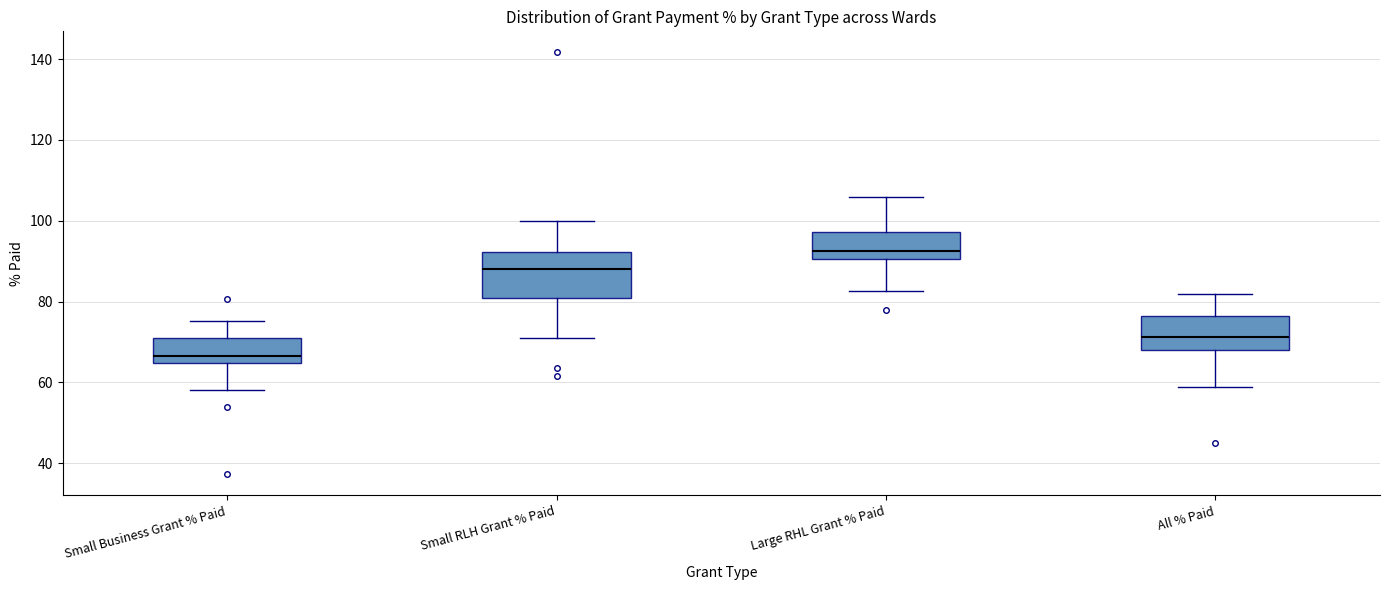

Reading left to right, transcribe this box plot: for each box, give where its median line is, the range the box spans, and where its two whiskers end, as read against the y-axis. The values are not printed on the chart, so give them approximately, as read against the axis.

Small Business Grant % Paid: median 66, box 64 to 72, whiskers 58 to 76
Small RLH Grant % Paid: median 88, box 80 to 92, whiskers 72 to 100
Large RHL Grant % Paid: median 92, box 90 to 98, whiskers 82 to 106
All % Paid: median 72, box 68 to 76, whiskers 58 to 82